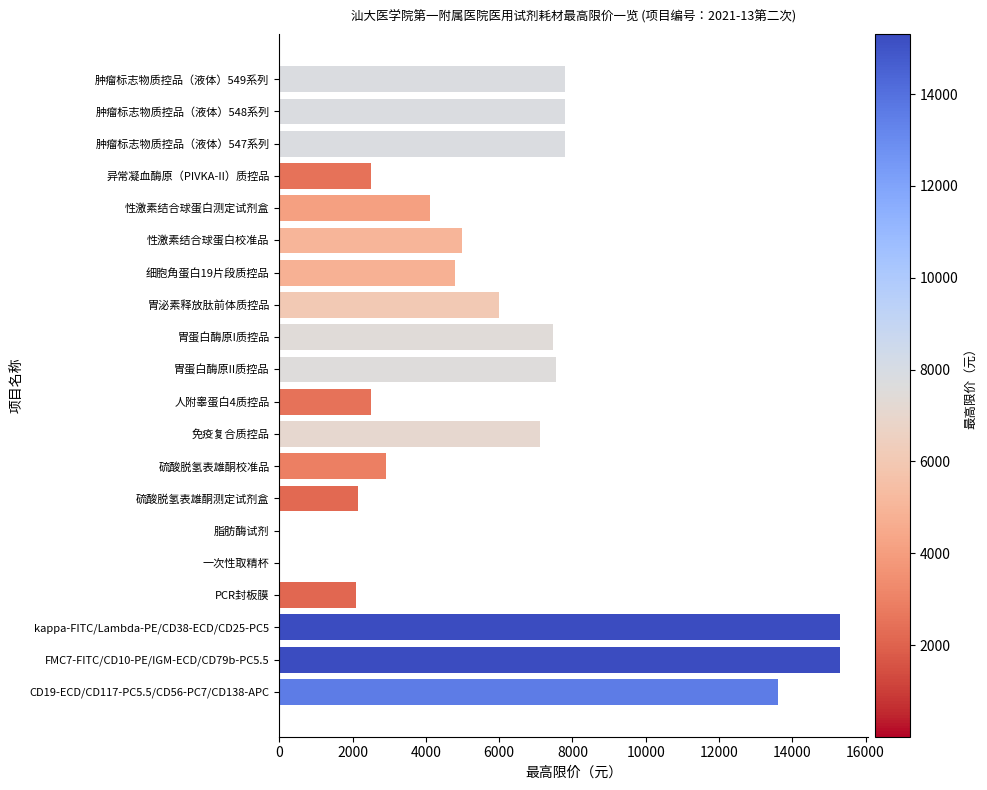

Between FMC7-FITC/CD10-PE/IGM-ECD/CD79b-PC5.5 and 肿瘤标志物质控品（液体）549系列, which is larger?

FMC7-FITC/CD10-PE/IGM-ECD/CD79b-PC5.5